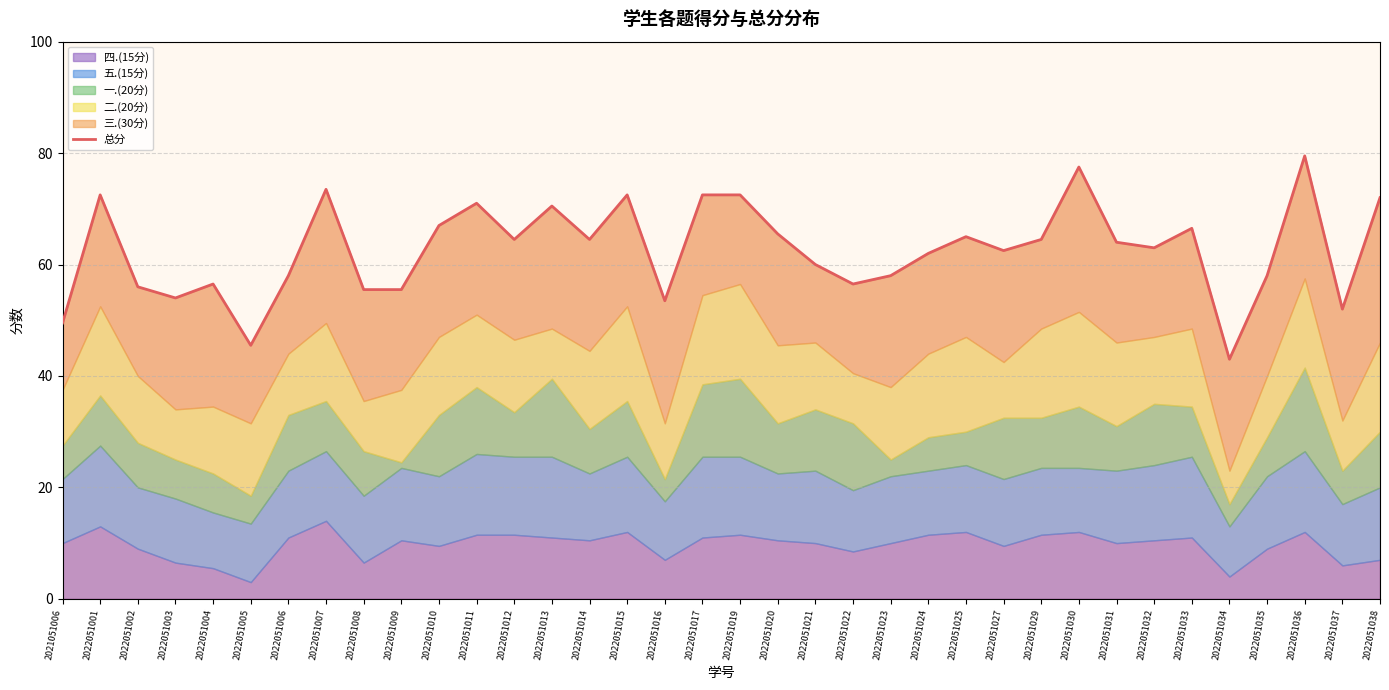

The chart shows a value of 58.0 at 2022051023. True or false?

True